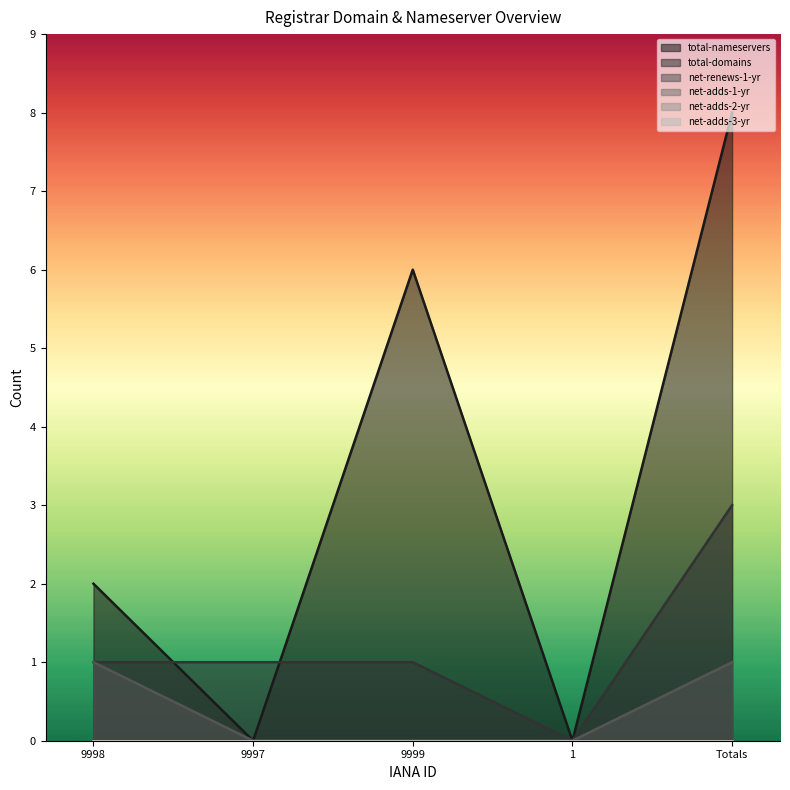

Between 9999 and 1, which series saw the biggest shift?

total-nameservers